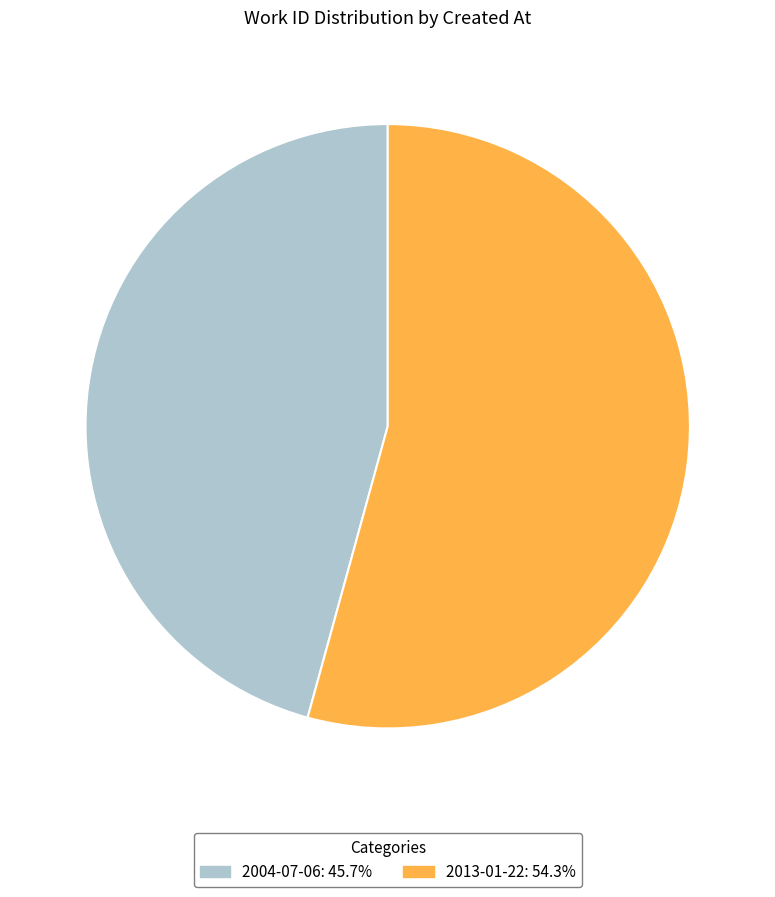

Does any single category account for the majority?

Yes